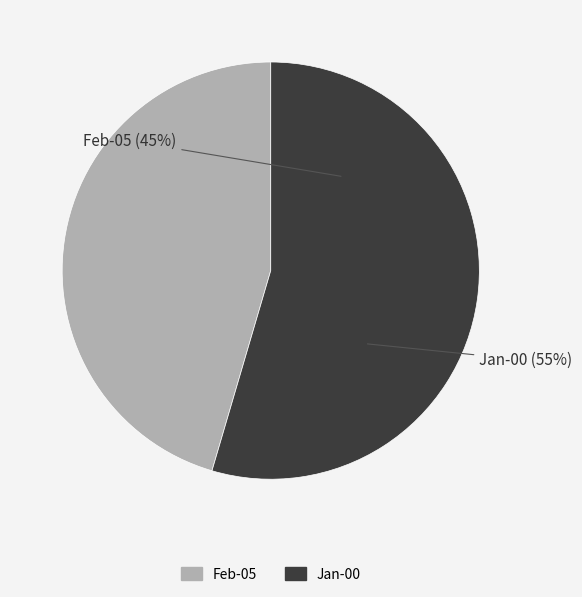

Between Jan-00 and Feb-05, which is larger?

Jan-00